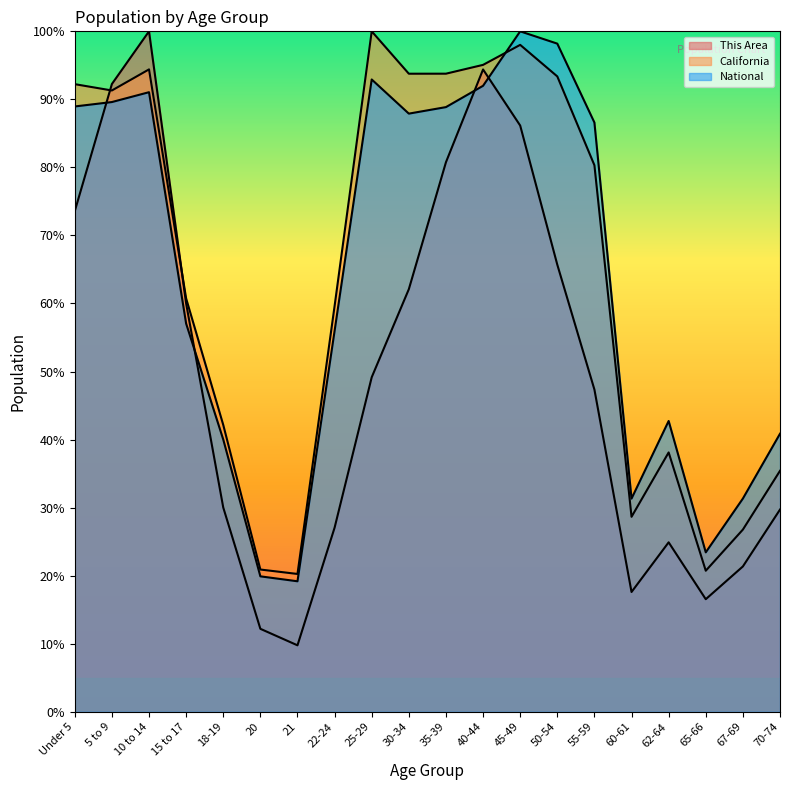

Between which two adjacent categories do This Area and California first intersect?

Under 5 and 5 to 9